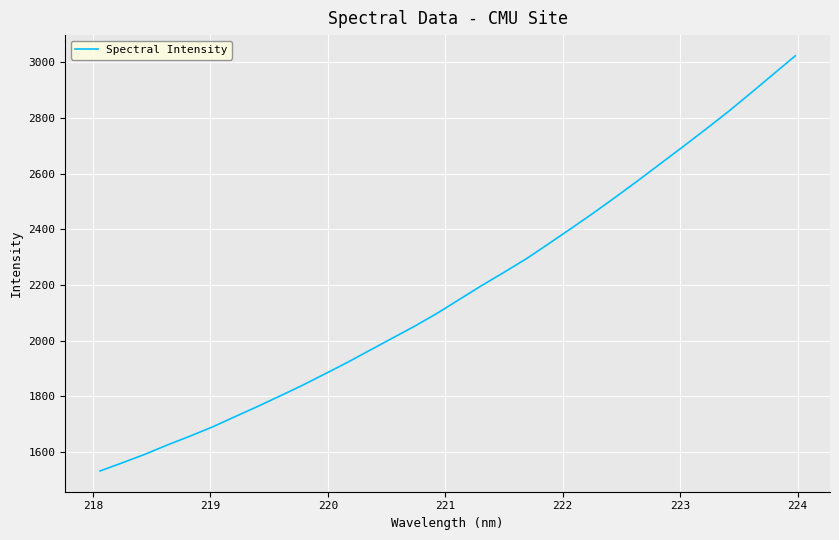

What is the difference between the maximum and minimum values?

1489.8